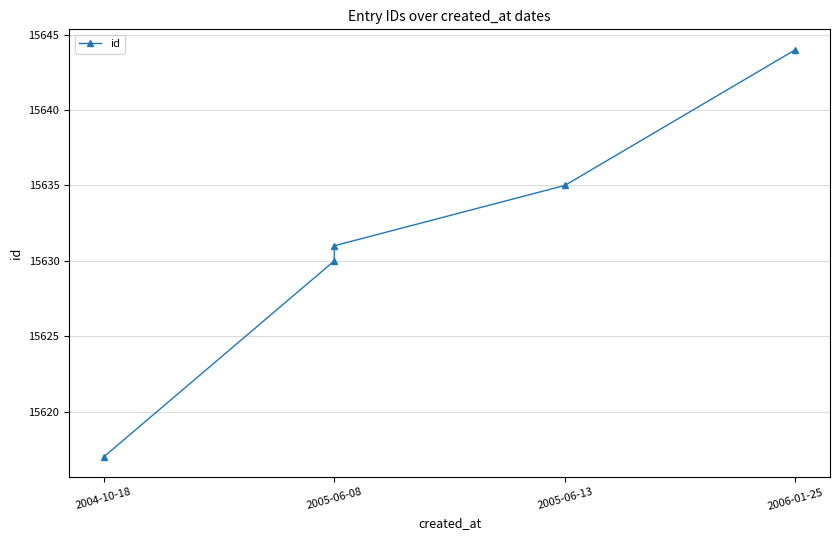

True or false: there are more than 0 points higher than both neighbors.

False